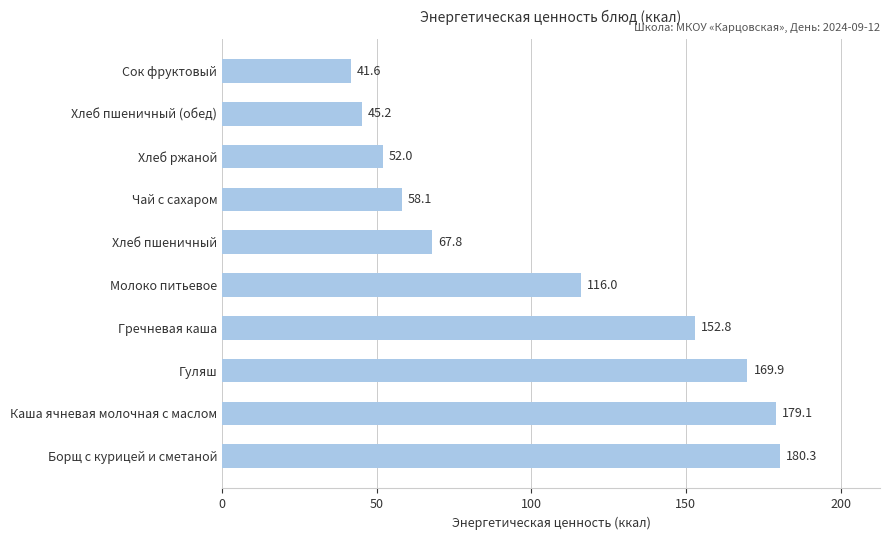

Reading top to bottom, extract all data points from this chart.

Сок фруктовый=41.6	Хлеб пшеничный (обед)=45.2	Хлеб ржаной=52.0	Чай с сахаром=58.1	Хлеб пшеничный=67.8	Молоко питьевое=116.0	Гречневая каша=152.8	Гуляш=169.9	Каша ячневая молочная с маслом=179.1	Борщ с курицей и сметаной=180.3